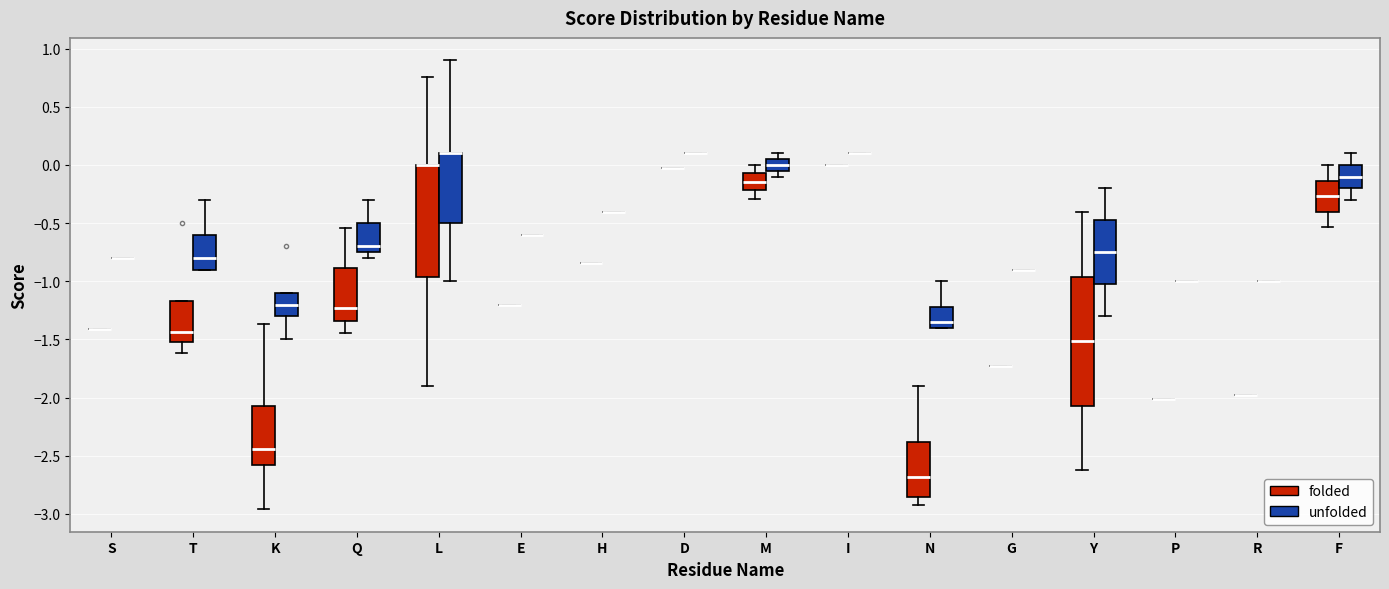

Reading left to right, transcribe this box plot: for each box, give where its median line is, the range the box spans, and where its two whiskers end, as read against the y-axis. The values are not printed on the chart, so give them approximately, as read against the axis.

S (folded): box collapsed to a line at -1.40, whiskers -1.40 to -1.40
S (unfolded): box collapsed to a line at -0.80, whiskers -0.80 to -0.80
T (folded): median -1.45, box -1.50 to -1.15, whiskers -1.60 to -1.15
T (unfolded): median -0.80, box -0.90 to -0.60, whiskers -0.90 to -0.30
K (folded): median -2.45, box -2.60 to -2.05, whiskers -2.95 to -1.35
K (unfolded): median -1.20, box -1.30 to -1.10, whiskers -1.50 to -1.10
Q (folded): median -1.25, box -1.35 to -0.90, whiskers -1.45 to -0.55
Q (unfolded): median -0.70, box -0.75 to -0.50, whiskers -0.80 to -0.30
L (folded): median 0.00 (drawn on the box's upper edge), box -0.95 to 0.00, whiskers -1.90 to 0.75
L (unfolded): median 0.10 (drawn on the box's upper edge), box -0.50 to 0.10, whiskers -1.00 to 0.90
E (folded): box collapsed to a line at -1.20, whiskers -1.20 to -1.20
E (unfolded): box collapsed to a line at -0.60, whiskers -0.60 to -0.60
H (folded): box collapsed to a line at -0.85, whiskers -0.85 to -0.85
H (unfolded): box collapsed to a line at -0.40, whiskers -0.40 to -0.40
D (folded): box collapsed to a line at -0.05, whiskers -0.05 to -0.05
D (unfolded): box collapsed to a line at 0.10, whiskers 0.10 to 0.10
M (folded): median -0.15, box -0.20 to -0.05, whiskers -0.30 to 0.00
M (unfolded): median 0.00, box -0.05 to 0.05, whiskers -0.10 to 0.10
I (folded): box collapsed to a line at 0.00, whiskers 0.00 to 0.00
I (unfolded): box collapsed to a line at 0.10, whiskers 0.10 to 0.10
N (folded): median -2.70, box -2.85 to -2.40, whiskers -2.95 to -1.90
N (unfolded): median -1.35, box -1.40 to -1.20, whiskers -1.40 to -1.00
G (folded): box collapsed to a line at -1.75, whiskers -1.75 to -1.75
G (unfolded): box collapsed to a line at -0.90, whiskers -0.90 to -0.90
Y (folded): median -1.50, box -2.05 to -0.95, whiskers -2.60 to -0.40
Y (unfolded): median -0.75, box -1.00 to -0.45, whiskers -1.30 to -0.20
P (folded): box collapsed to a line at -2.00, whiskers -2.00 to -2.00
P (unfolded): box collapsed to a line at -1.00, whiskers -1.00 to -1.00
R (folded): box collapsed to a line at -1.95, whiskers -1.95 to -1.95
R (unfolded): box collapsed to a line at -1.00, whiskers -1.00 to -1.00
F (folded): median -0.25, box -0.40 to -0.15, whiskers -0.55 to 0.00
F (unfolded): median -0.10, box -0.20 to 0.00, whiskers -0.30 to 0.10